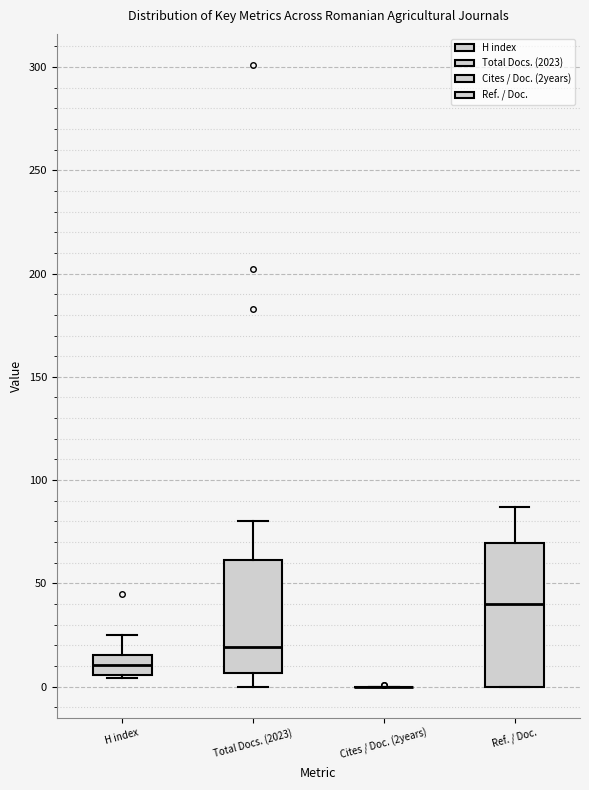

Reading left to right, read every box against the y-axis: the position of its median line, the range the box covers, and the ends of its whiskers. The values are not printed on the chart, so give them approximately, as read against the axis.

H index: median 10, box 5 to 15, whiskers 5 (just below the box's lower edge) to 25
Total Docs. (2023): median 20, box 5 to 60, whiskers 0 to 80
Cites / Doc. (2years): box collapsed to a line at 0, whiskers 0 to 0
Ref. / Doc.: median 40, box 0 to 70, whiskers 0 to 85